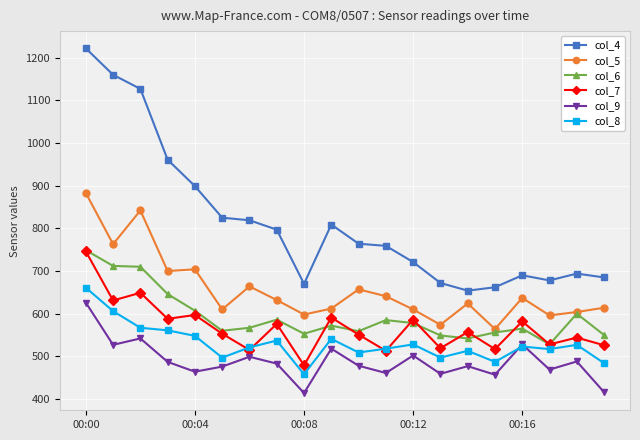

Does the chart display data point markers on the line(s)?

Yes